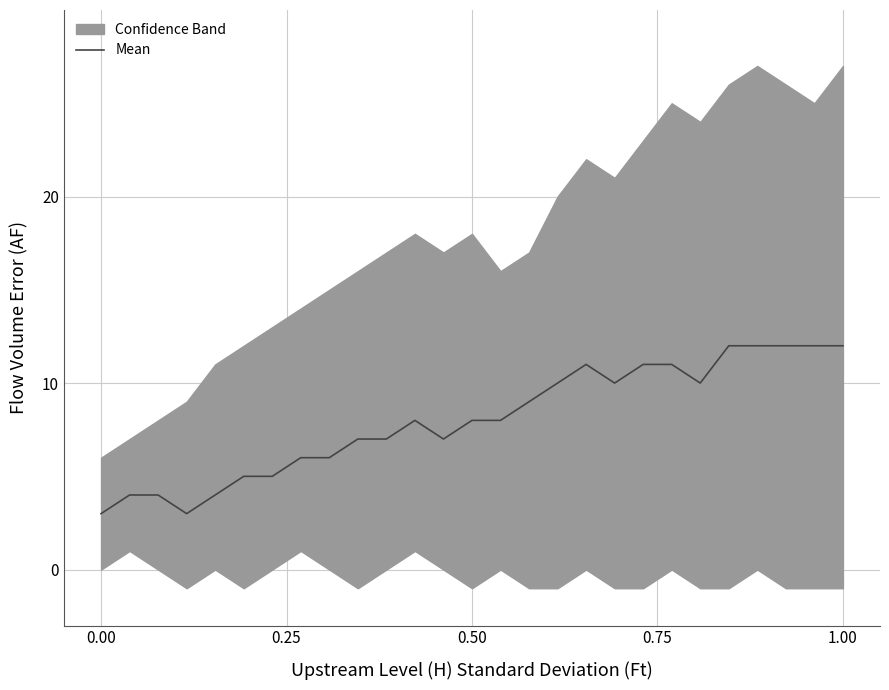

What is the average value?

8